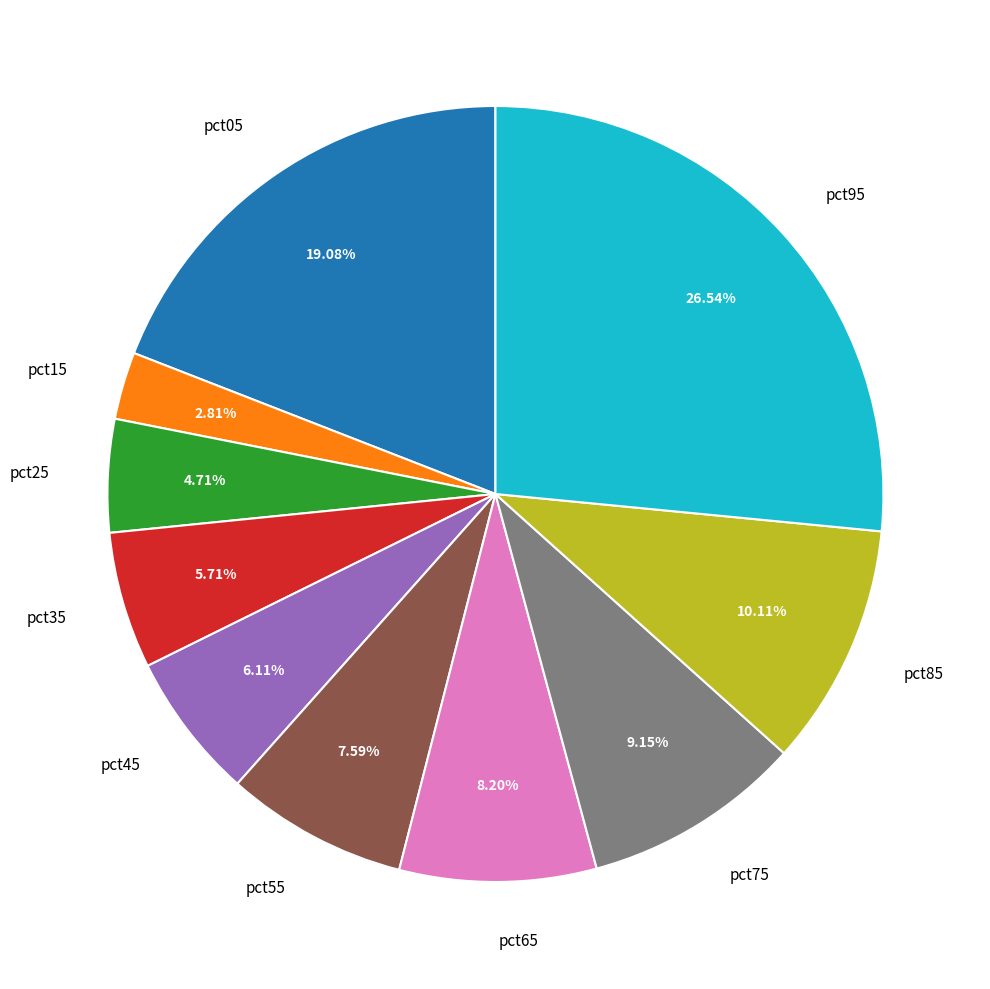

The pct85 slice represents 10% of the pie. True or false?

True